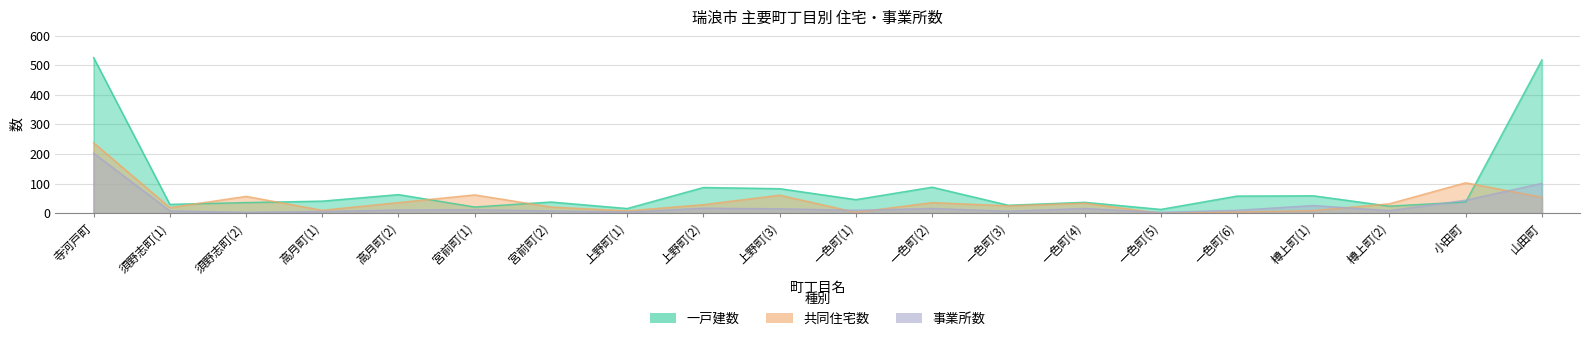

Reading left to right, list all the values displayed in this chart.

一戸建数: 526	30	36	41	63	21	38	16	87	83	46	88	27	37	13	58	59	24	38	518
共同住宅数: 238	19	57	10	36	62	21	8	29	61	3	36	25	34	0	4	9	32	103	54
事業所数: 203	8	3	6	11	12	8	4	17	15	10	16	7	16	3	10	26	9	44	101